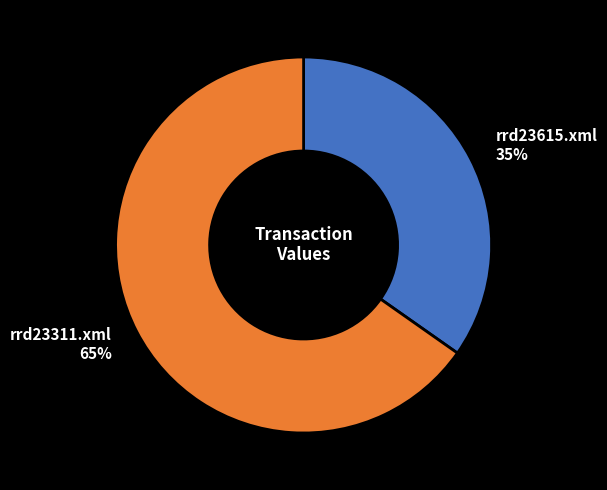

Rank the categories by value from highest to lowest.

rrd23311.xml, rrd23615.xml